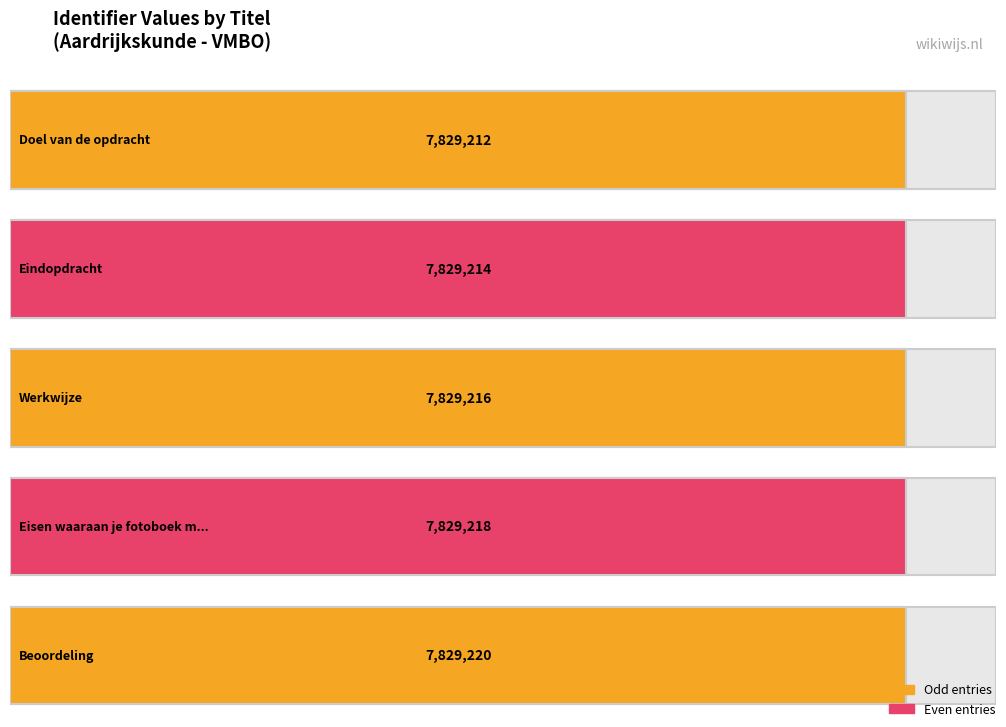

Rank the categories by value from lowest to highest.

Doel van de opdracht, Eindopdracht, Werkwijze, Eisen waaraan je fotoboek moet voldoen, Beoordeling